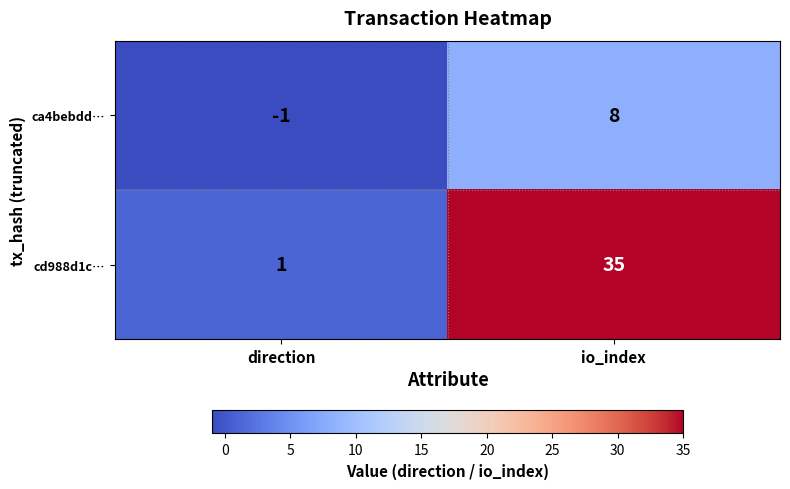

Count the number of data series in this chart.

2